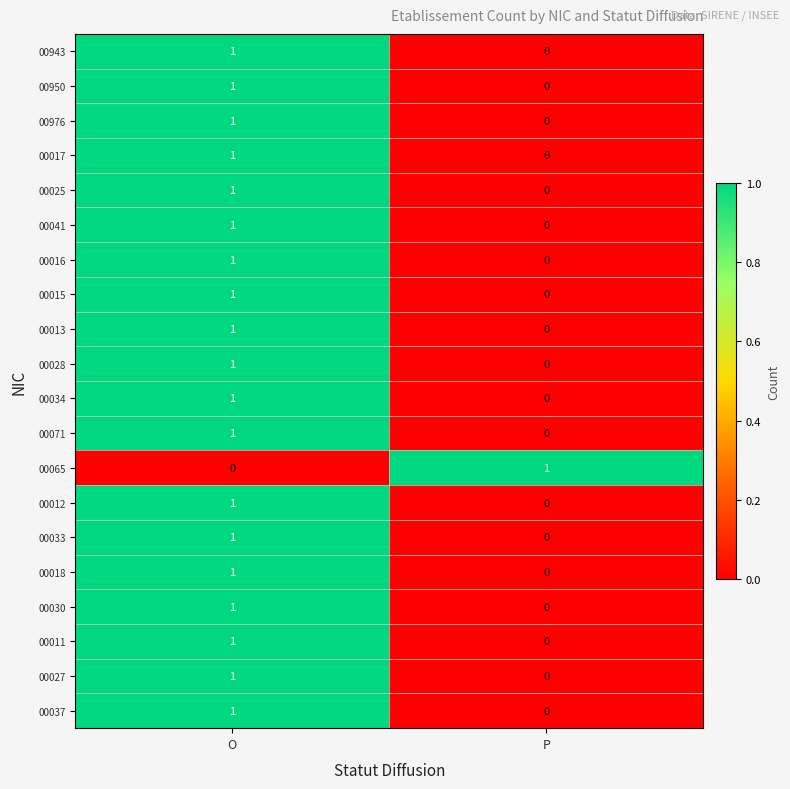

What is the total value across all series at O?

19